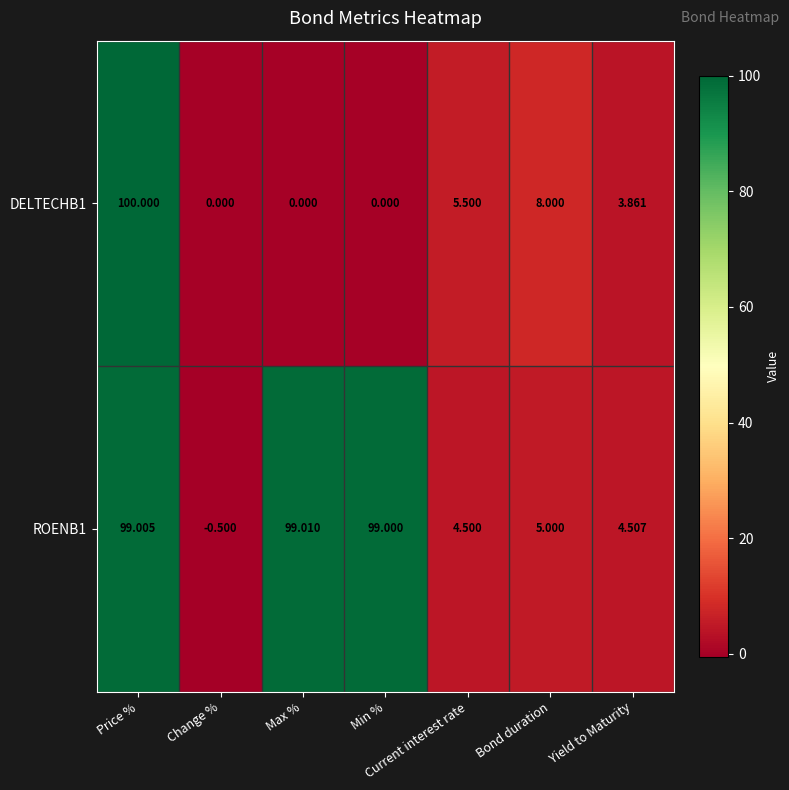

At which label does ROENB1 first exceed 5?

Price %